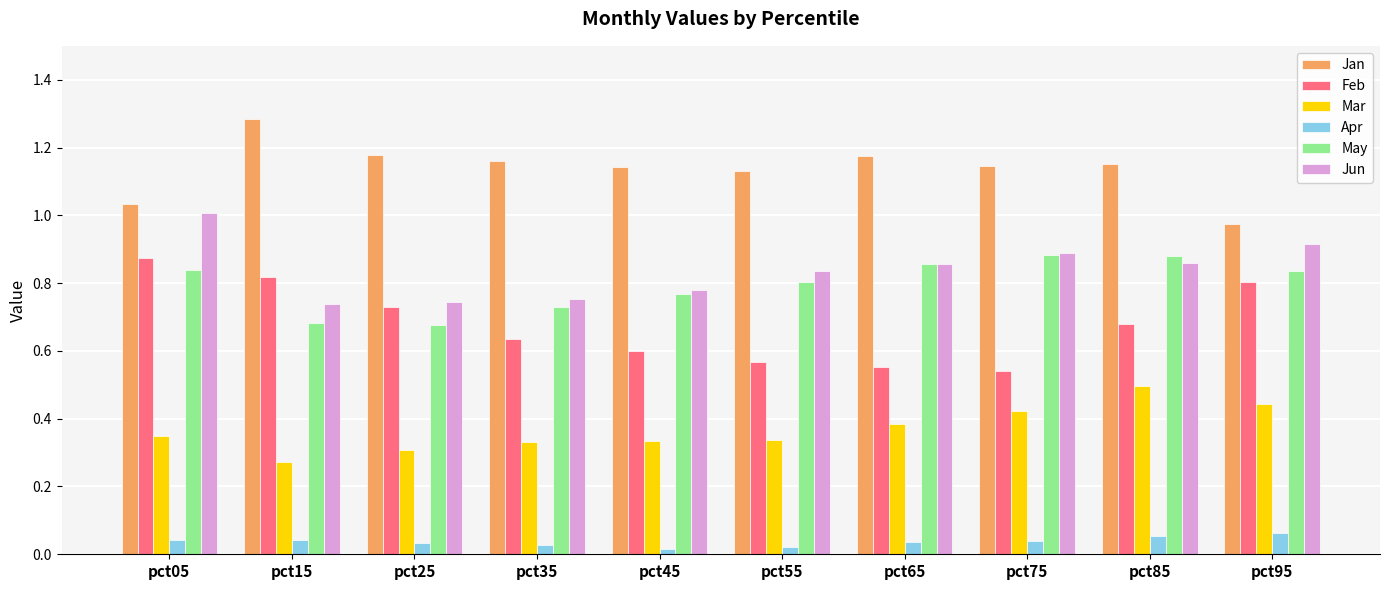

The value of Feb at pct35 is 1.0. True or false?

False